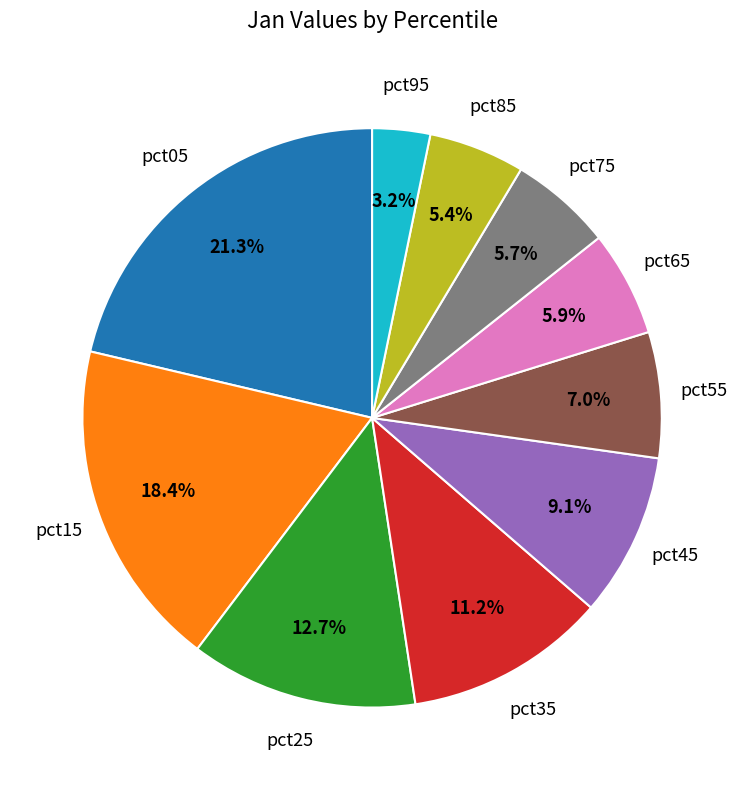

Is there any slice that represents more than half of the pie?

No